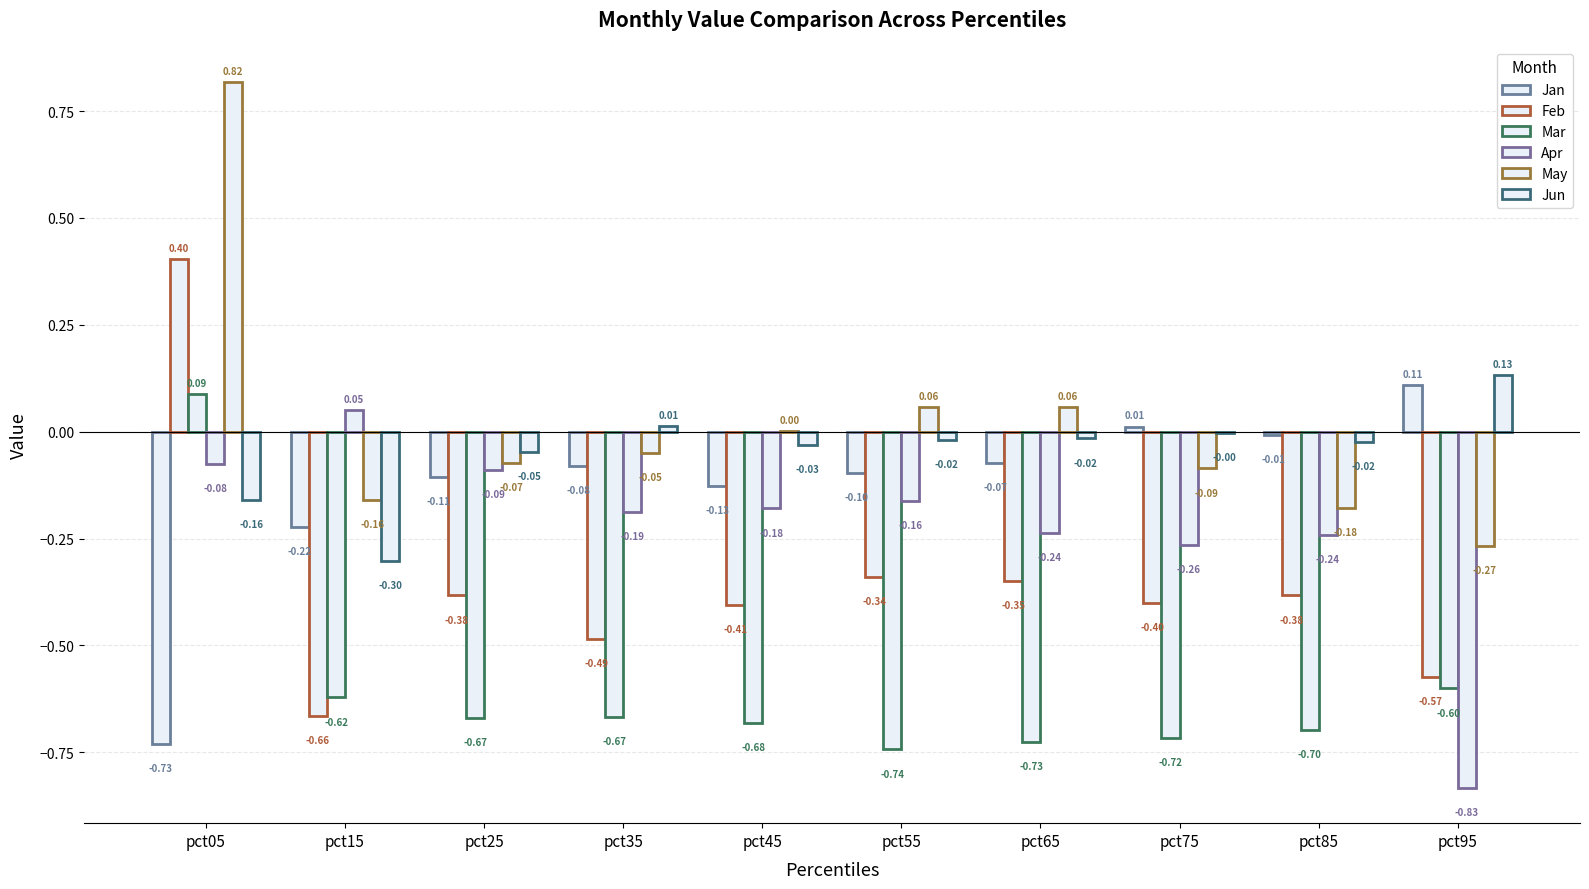

At pct35, list the series in order from smallest to largest.

Mar, Feb, Apr, Jan, May, Jun